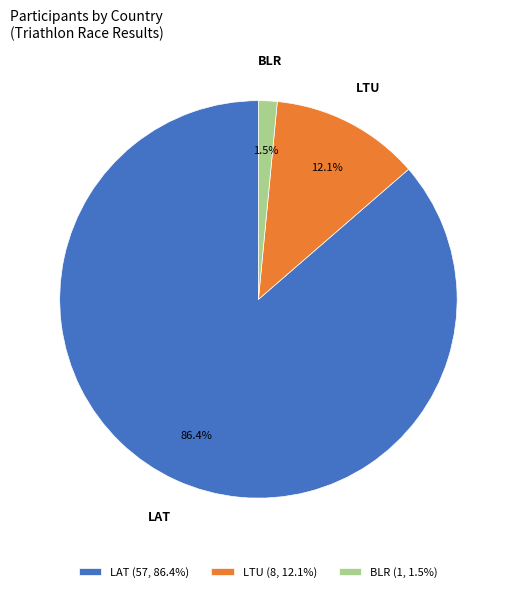

Do BLR and LTU together represent more than half of the pie?

No